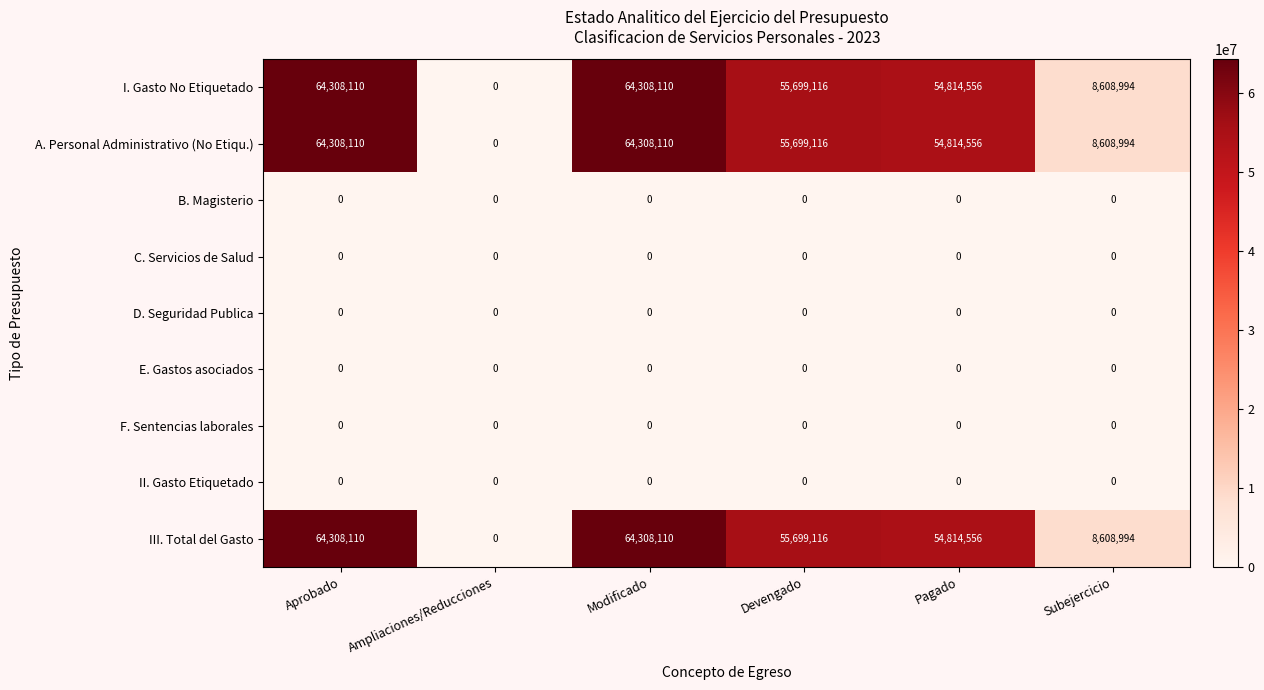

Is it true that II. Gasto Etiquetado equals 0 at Pagado?

True